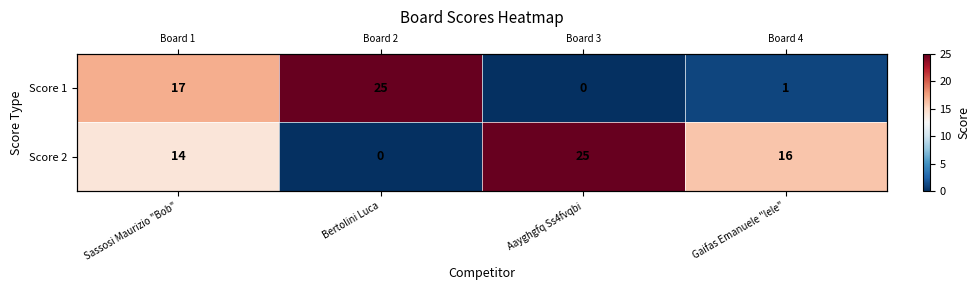

How many distinct data groups are displayed?

2